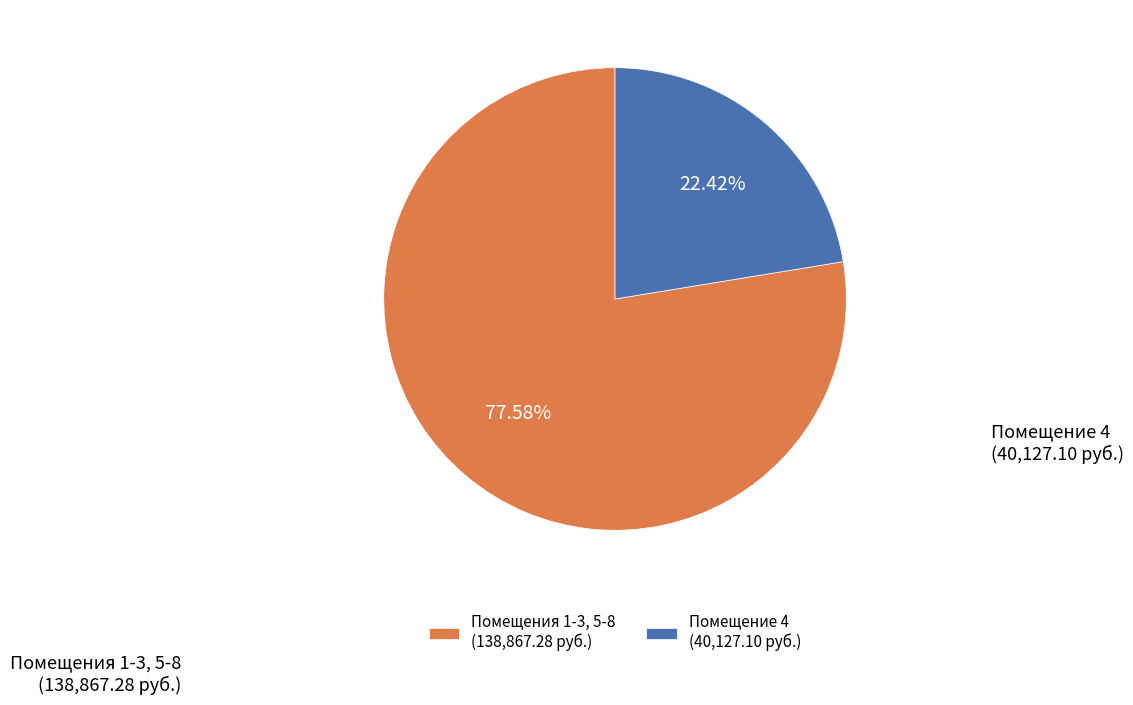

How many slices are in this pie chart?

2